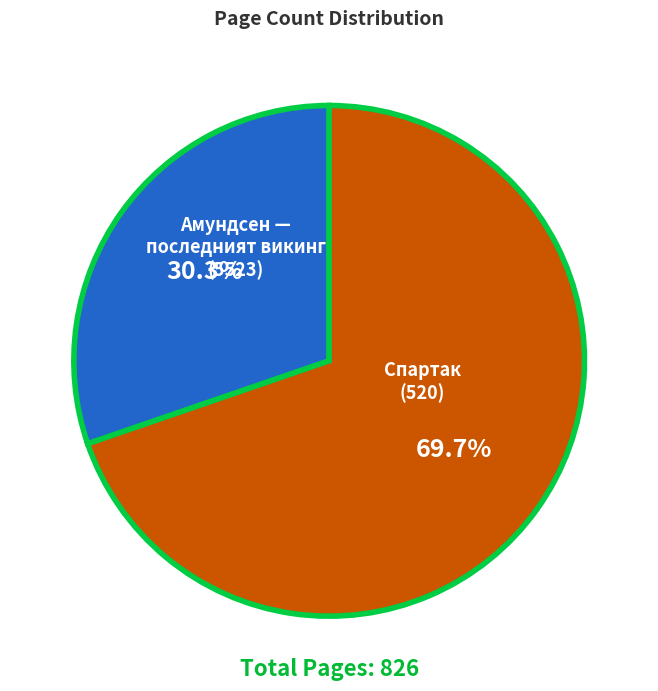

What percentage do Спартак (520) and Амундсен — последният викинг (5523) together represent?

100.0%